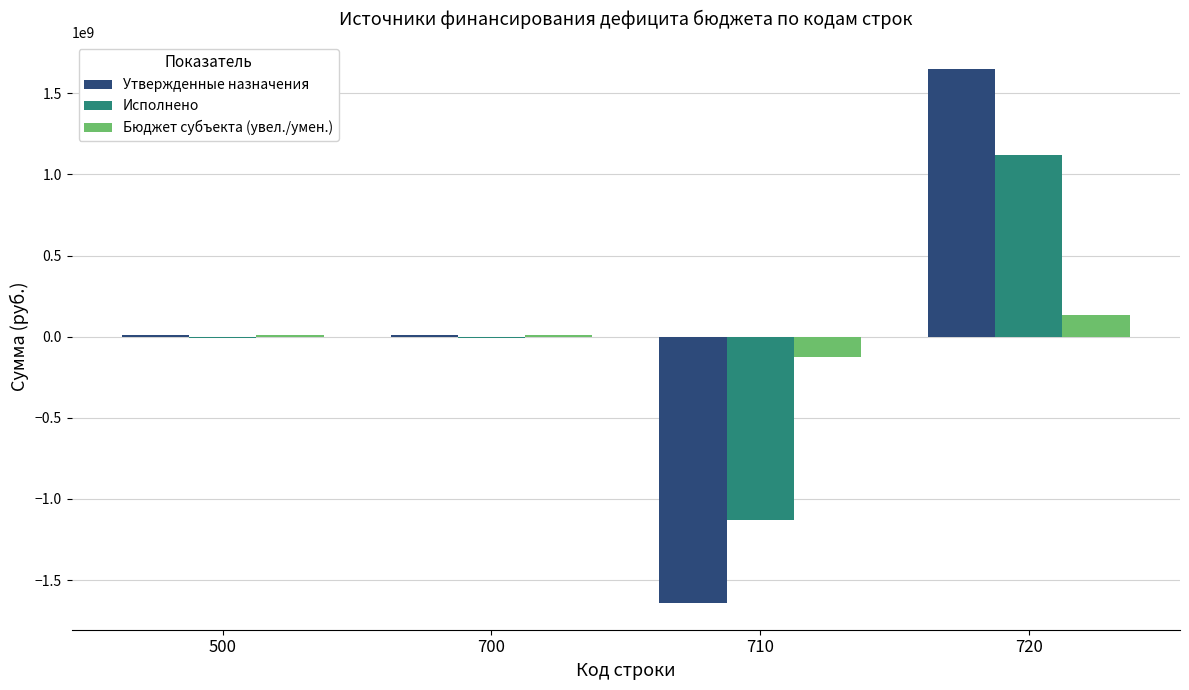

How many series are shown in this chart?

3